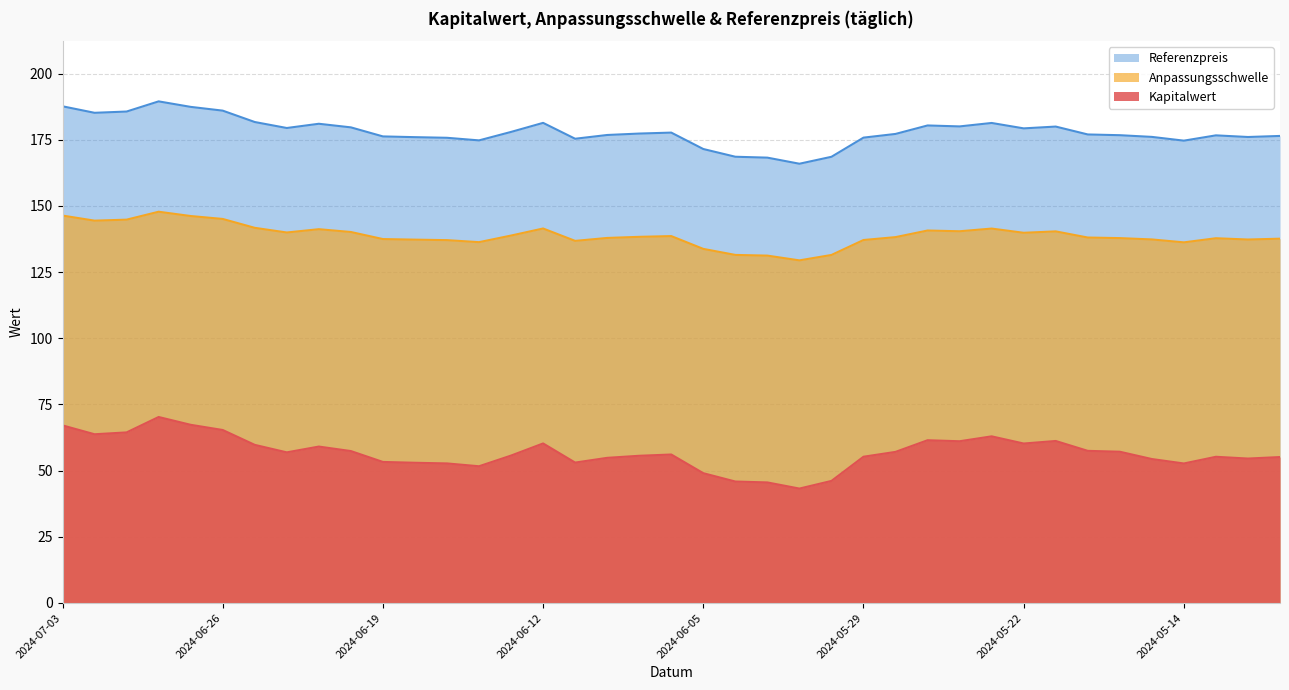

What are all the series names shown in the legend?

Referenzpreis, Anpassungsschwelle, Kapitalwert